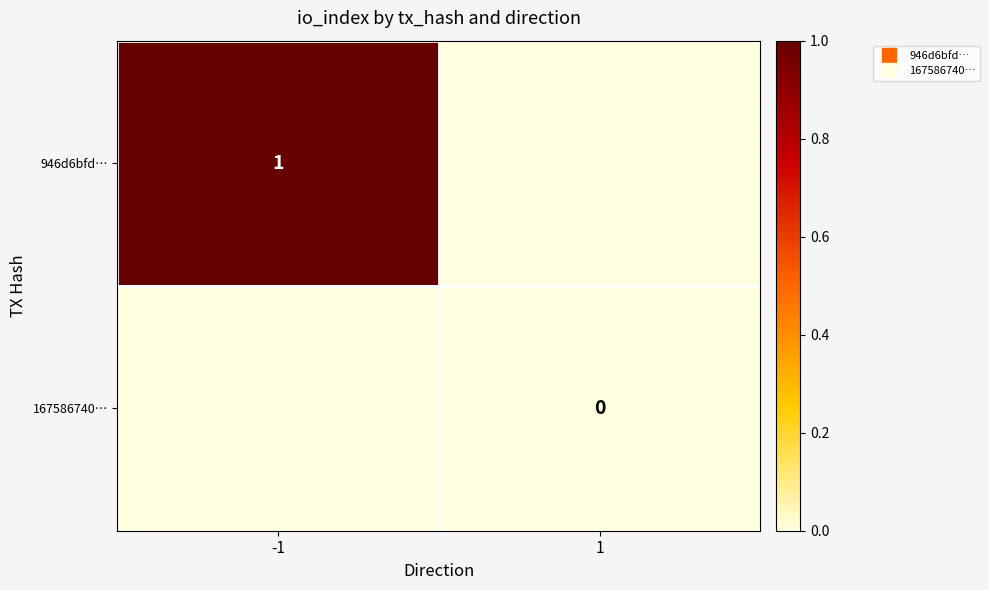

What is the difference between the 946d6bfd… values at -1 and 1?

1